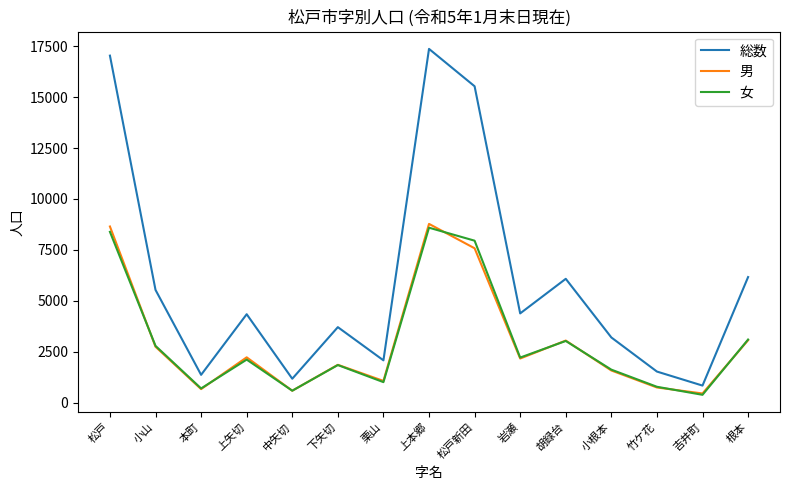

True or false: 女 has a value of 2441 at 小根本.

False